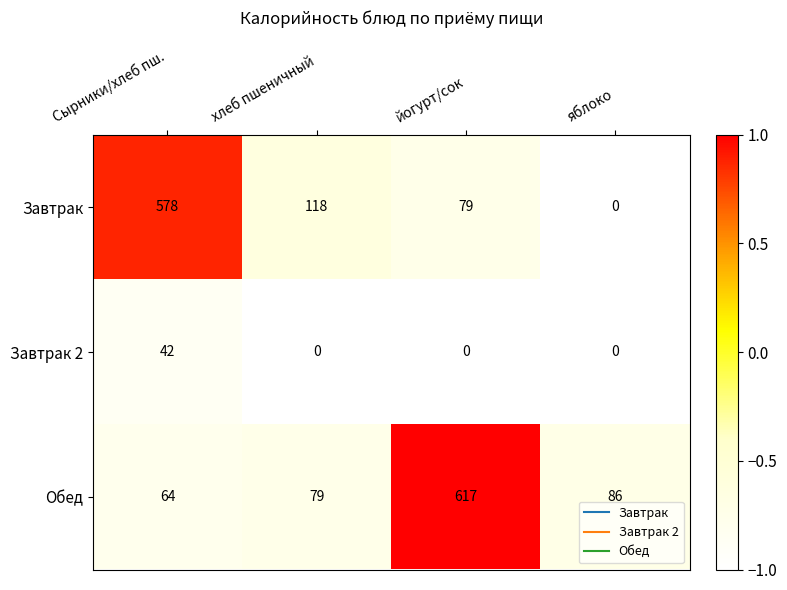

At which category is the sum across all series the highest?

йогурт/сок